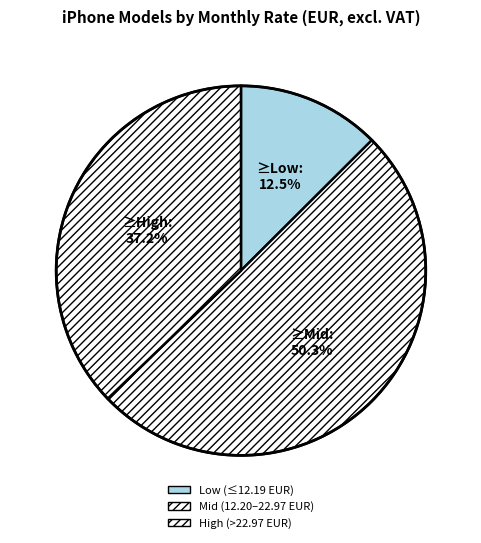

How many slices are in this pie chart?

3